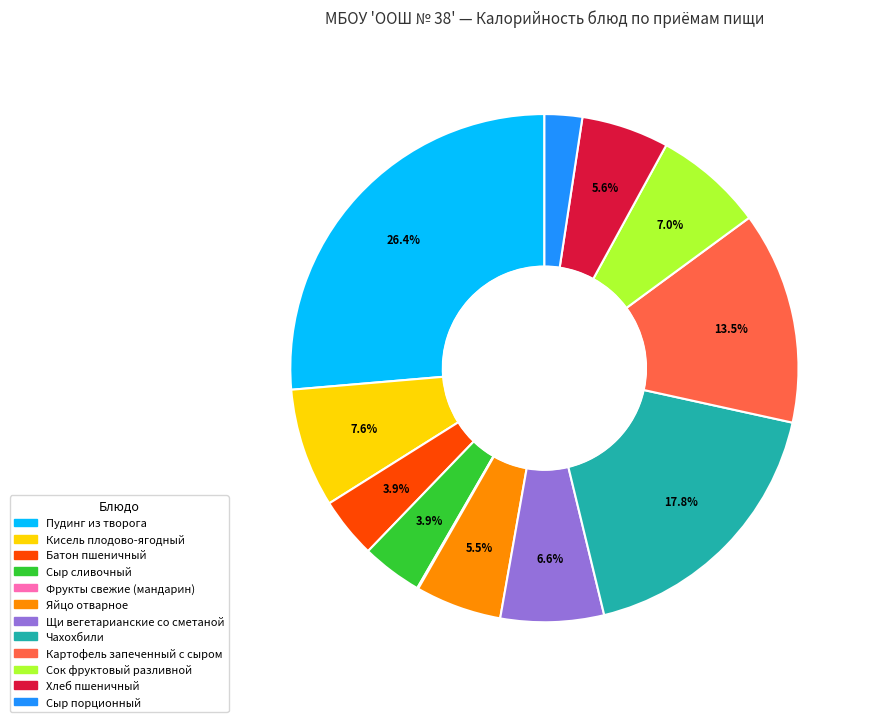

What is the largest slice in the pie chart?

Пудинг из творога